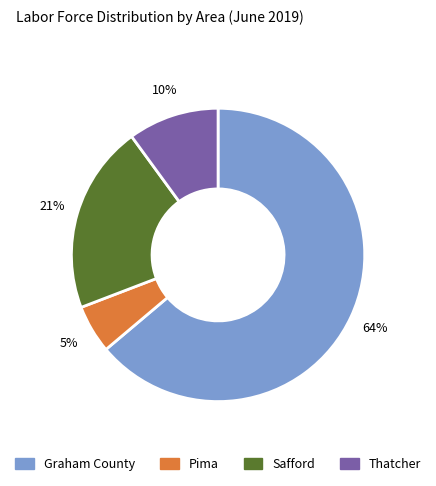

What percentage is the Thatcher slice, to the nearest percent?

10%